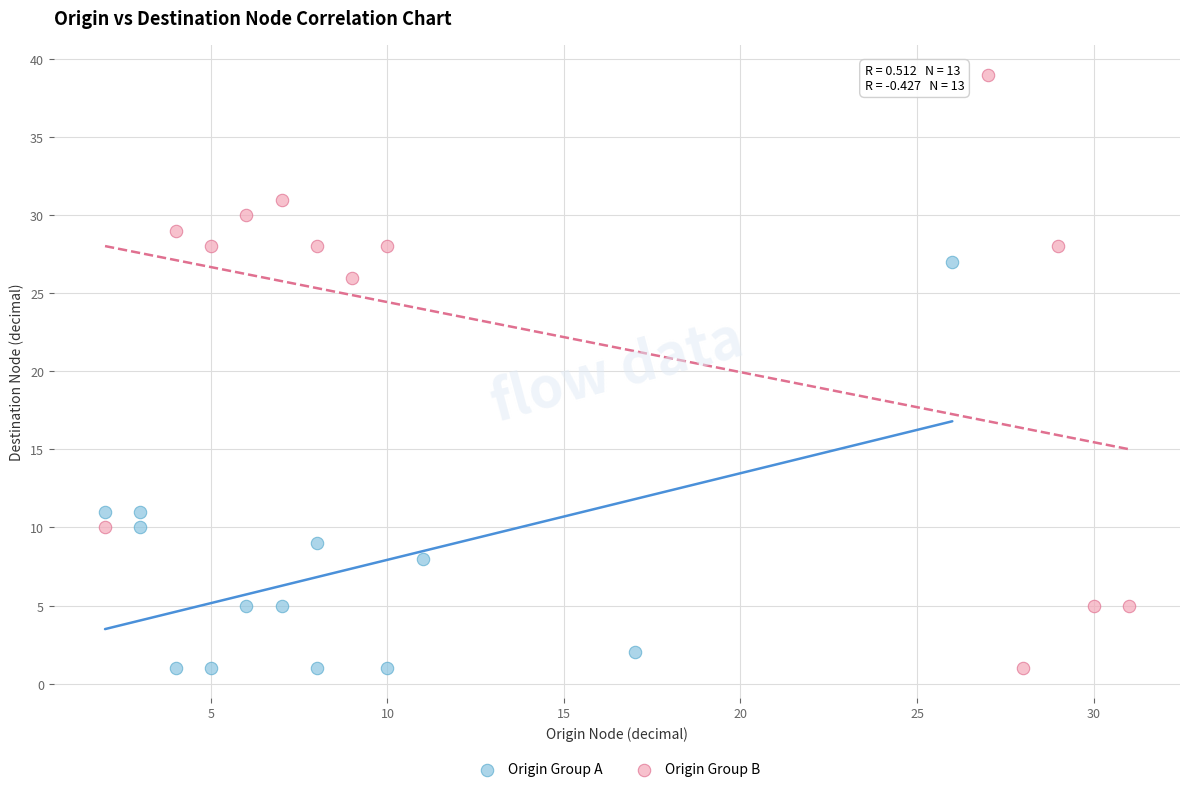

What are all the series names shown in the legend?

Origin Group A, Origin Group B